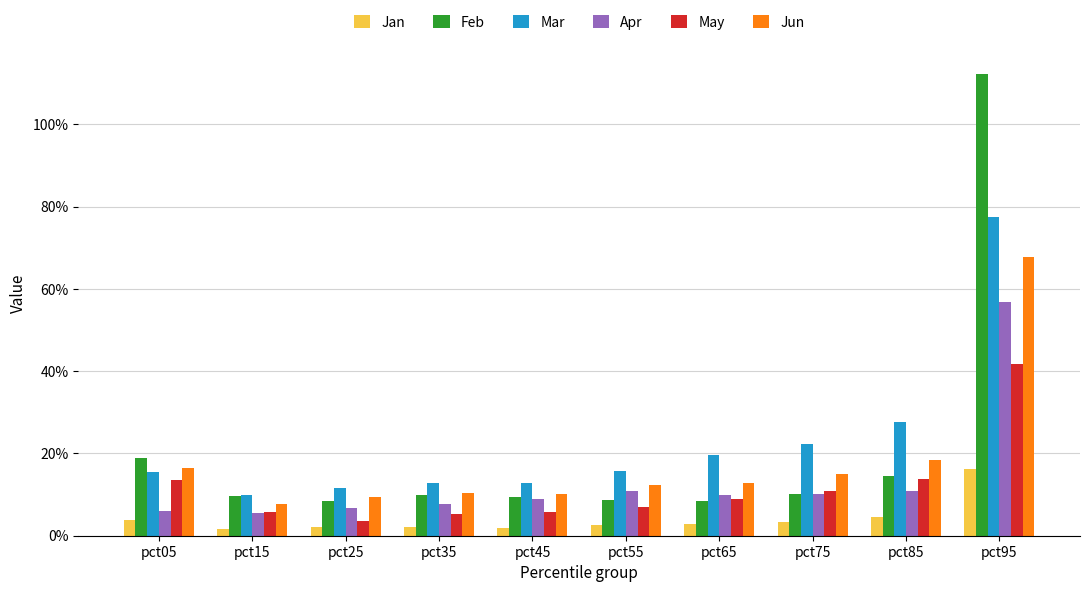

Which series has the largest range (max minus min)?

Feb